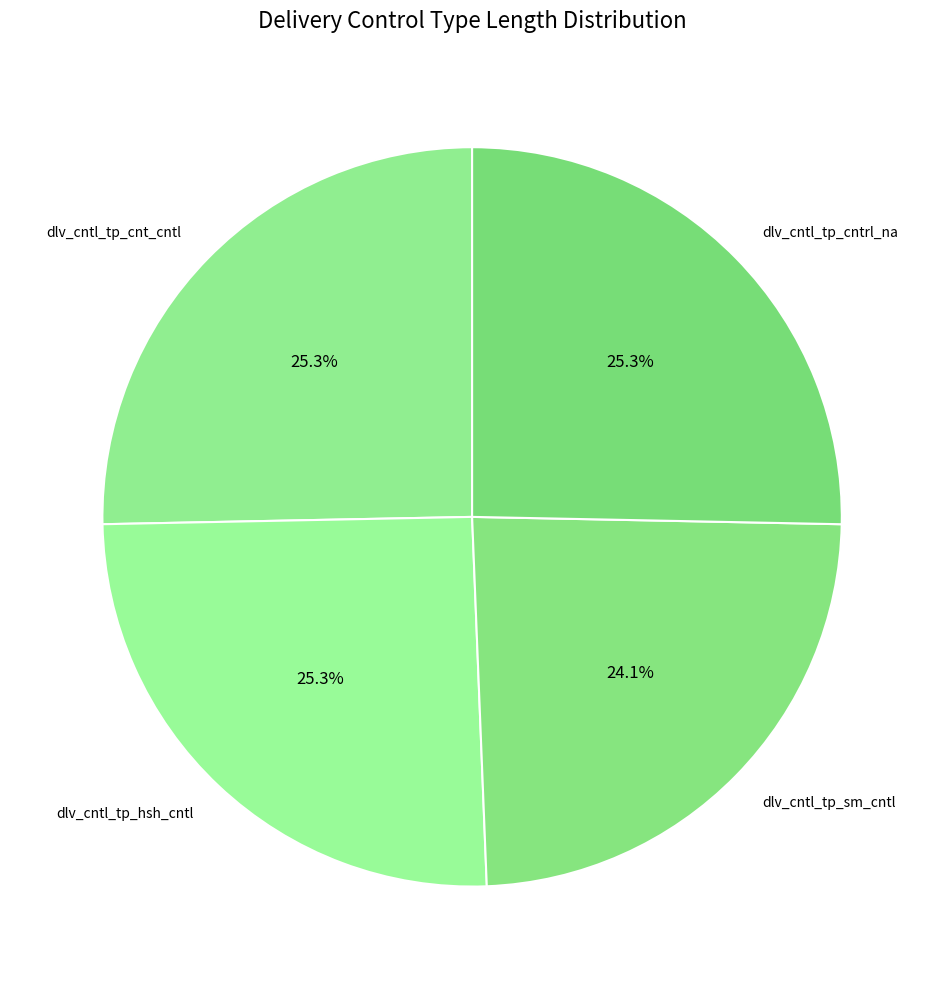

True or false: dlv_cntl_tp_sm_cntl accounts for 32% of the total.

False